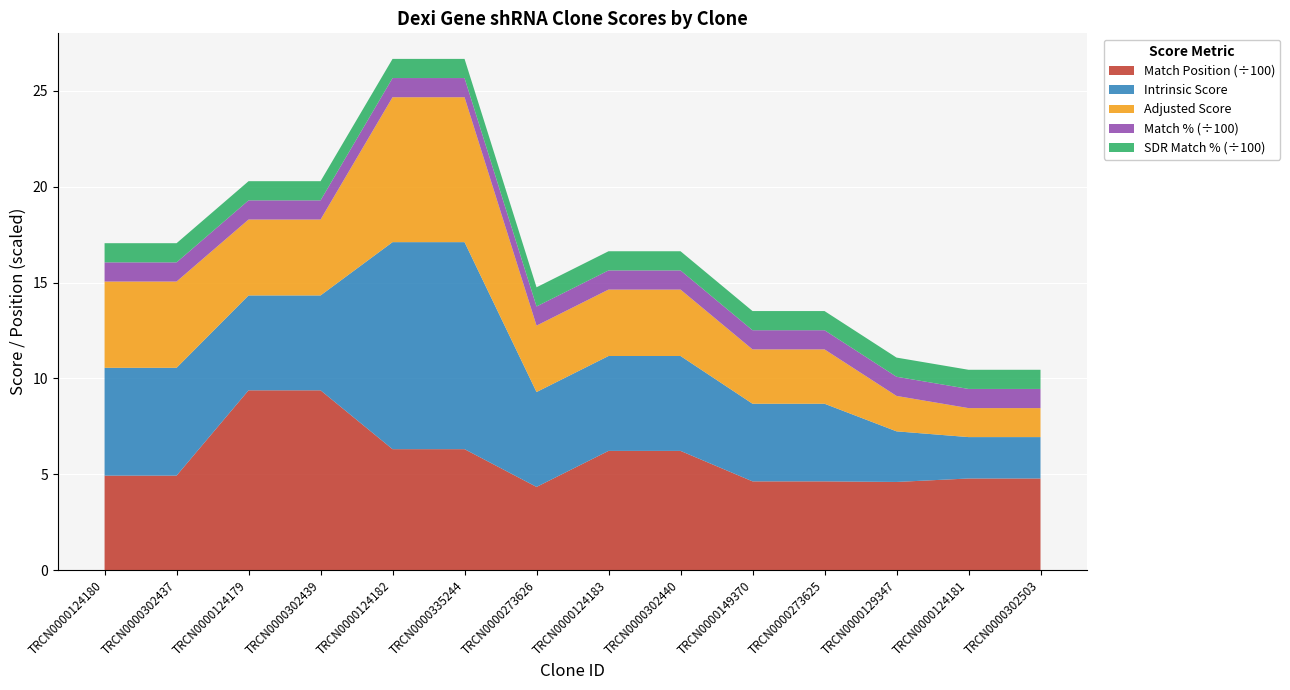

Reading left to right, transcribe all the data shown in this chart.

Match Position: TRCN0000124180=493.0	TRCN0000302437=493.0	TRCN0000124179=938.0	TRCN0000302439=938.0	TRCN0000124182=631.0	TRCN0000335244=631.0	TRCN0000273626=434.0	TRCN0000124183=622.0	TRCN0000302440=622.0	TRCN0000149370=463.0	TRCN0000273625=463.0	TRCN0000129347=460.0	TRCN0000124181=478.0	TRCN0000302503=478.0
Intrinsic Score: TRCN0000124180=5.6	TRCN0000302437=5.6	TRCN0000124179=5.0	TRCN0000302439=5.0	TRCN0000124182=10.8	TRCN0000335244=10.8	TRCN0000273626=5.0	TRCN0000124183=5.0	TRCN0000302440=5.0	TRCN0000149370=4.0	TRCN0000273625=4.0	TRCN0000129347=2.6	TRCN0000124181=2.2	TRCN0000302503=2.2
Adjusted Score: TRCN0000124180=4.5	TRCN0000302437=4.5	TRCN0000124179=4.0	TRCN0000302439=4.0	TRCN0000124182=7.6	TRCN0000335244=7.6	TRCN0000273626=3.5	TRCN0000124183=3.5	TRCN0000302440=3.5	TRCN0000149370=2.8	TRCN0000273625=2.8	TRCN0000129347=1.8	TRCN0000124181=1.5	TRCN0000302503=1.5
Match %: TRCN0000124180=100.0	TRCN0000302437=100.0	TRCN0000124179=100.0	TRCN0000302439=100.0	TRCN0000124182=100.0	TRCN0000335244=100.0	TRCN0000273626=100.0	TRCN0000124183=100.0	TRCN0000302440=100.0	TRCN0000149370=100.0	TRCN0000273625=100.0	TRCN0000129347=100.0	TRCN0000124181=100.0	TRCN0000302503=100.0
SDR Match %: TRCN0000124180=100.0	TRCN0000302437=100.0	TRCN0000124179=100.0	TRCN0000302439=100.0	TRCN0000124182=100.0	TRCN0000335244=100.0	TRCN0000273626=100.0	TRCN0000124183=100.0	TRCN0000302440=100.0	TRCN0000149370=100.0	TRCN0000273625=100.0	TRCN0000129347=100.0	TRCN0000124181=100.0	TRCN0000302503=100.0